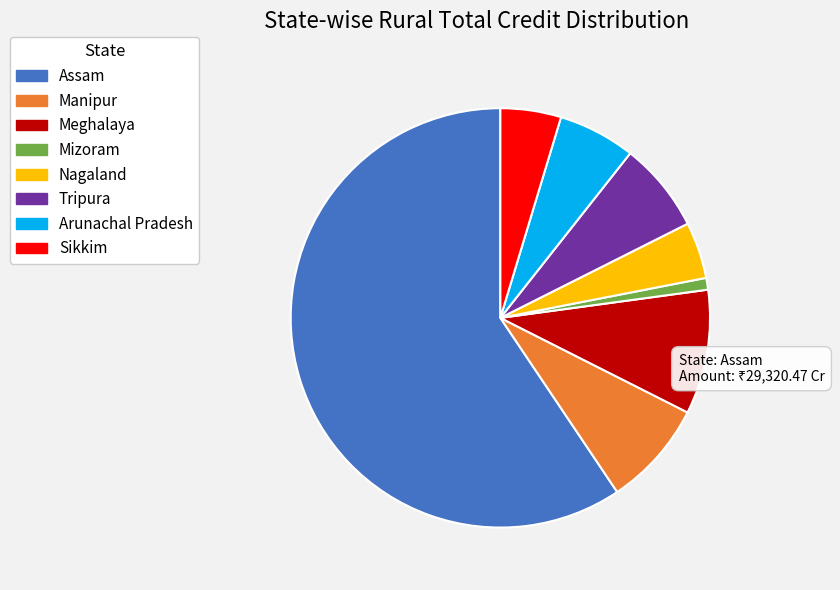

Does Assam represent more than half of the total?

Yes